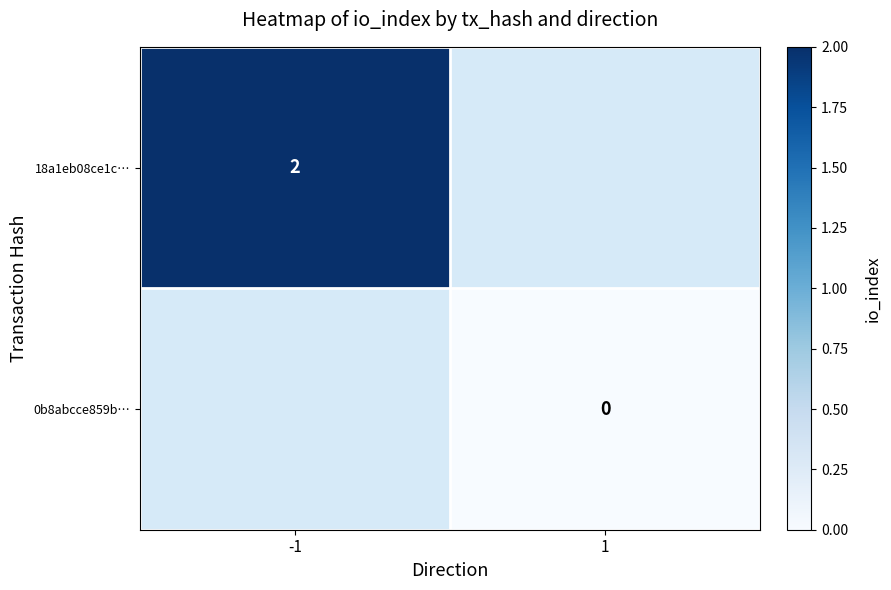

Is the value of 18a1eb08ce1c… at -1 greater than the value of 0b8abcce859b… at 1?

Yes